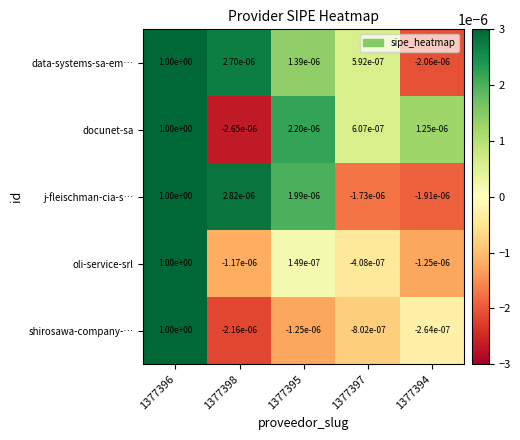

The value of j-fleischman-cia-s… at 1377396 is 1.0. True or false?

True